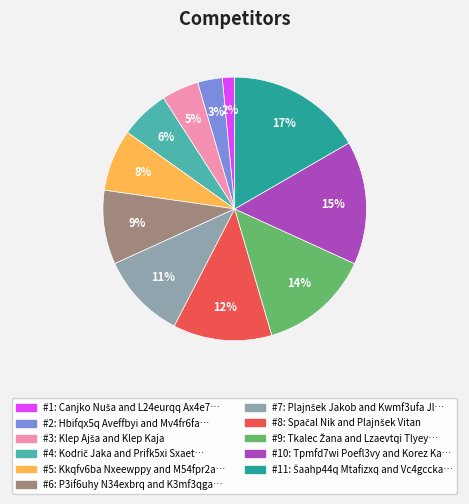

To the nearest percent, what is the difference between the largest and smallest slice percentages?

15%